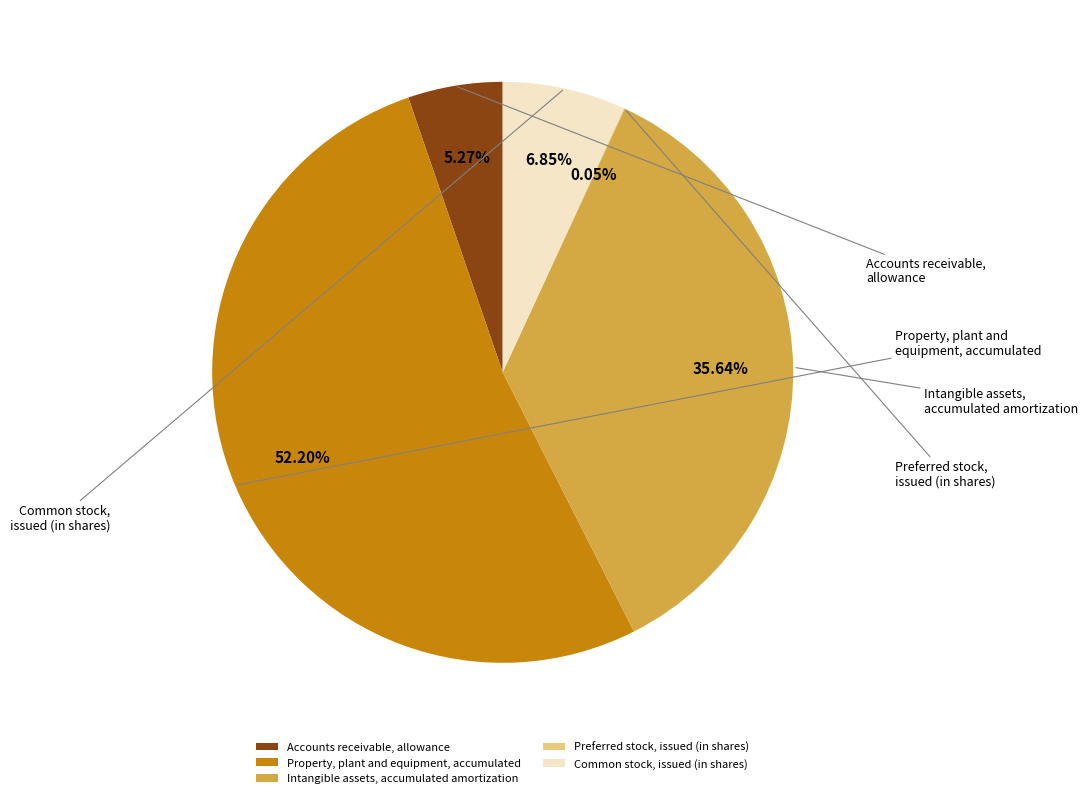

What is the ratio of the value at Common stock, issued (in shares) to the value at Accounts receivable, allowance?

1.3